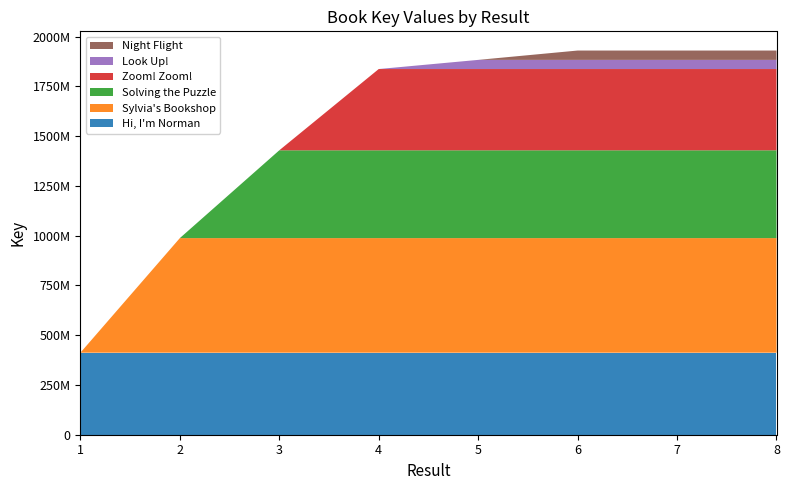

Reading left to right, what are all the values shown in this chart?

Hi, I'm Norman: 1=412107889	2=412107889	3=412107889	4=412107889	5=412107889	6=412107889	7=412107889	8=412107889
Sylvia's Bookshop: 1=0	2=575625587	3=575625587	4=575625587	5=575625587	6=575625587	7=575625587	8=575625587
Solving the Puzzle: 1=0	2=0	3=441124032	4=441124032	5=441124032	6=441124032	7=441124032	8=441124032
Zoom! Zoom!: 1=0	2=0	3=0	4=408281946	5=408281946	6=408281946	7=408281946	8=408281946
Look Up!: 1=0	2=0	3=0	4=0	5=45938022	6=45938022	7=45938022	8=45938022
Night Flight: 1=0	2=0	3=0	4=0	5=0	6=46948518	7=46948518	8=46948518